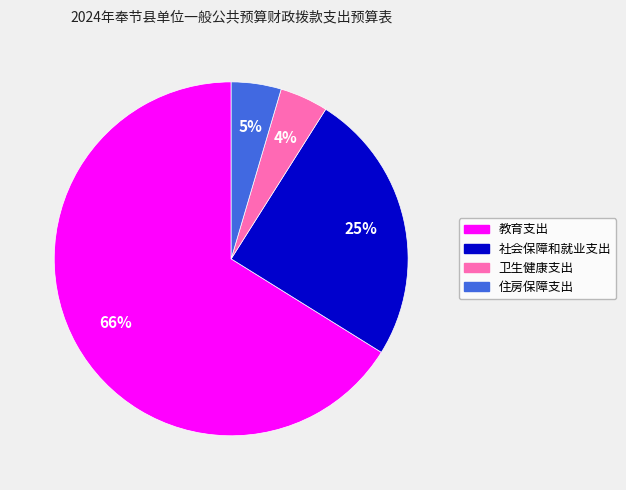

Approximately how many times larger is the value at 卫生健康支出 compared to 社会保障和就业支出?

0.2